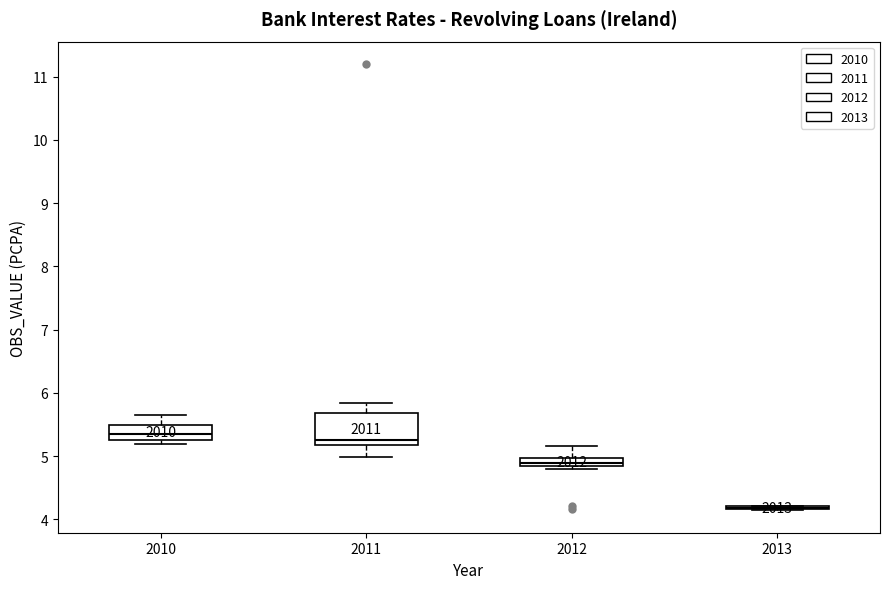

Where is the lower edge of the box at x = 2010 on the y-axis? The values are not printed on the chart, so give them approximately, as read against the axis.

5.3